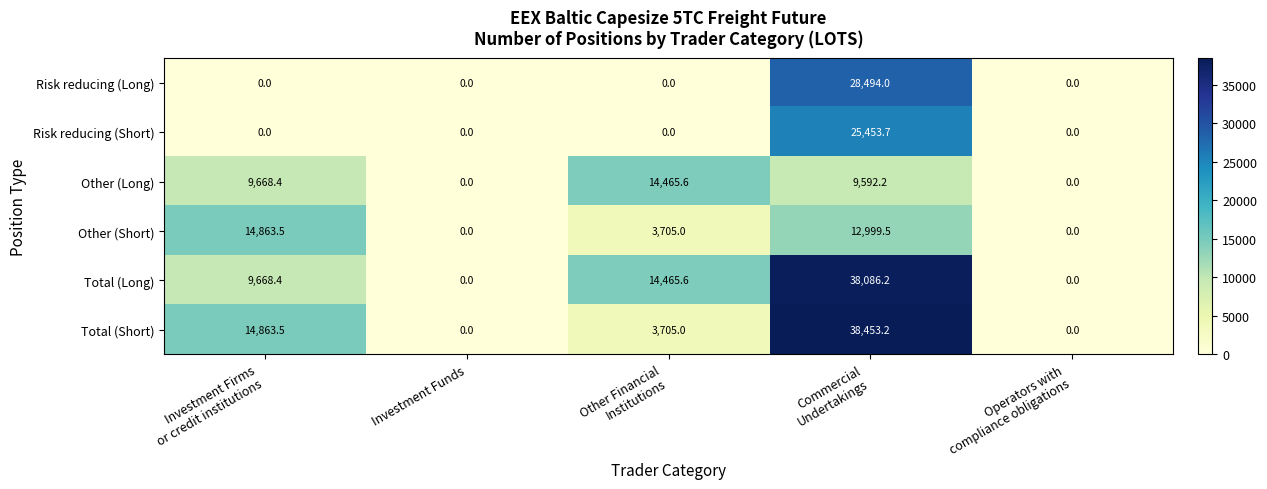

What is the greatest value displayed?

38453.2